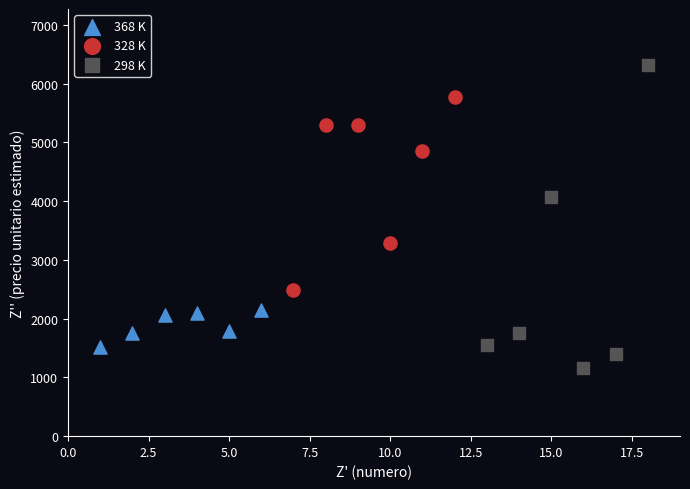

Which series reaches the minimum Y coordinate?

298 K